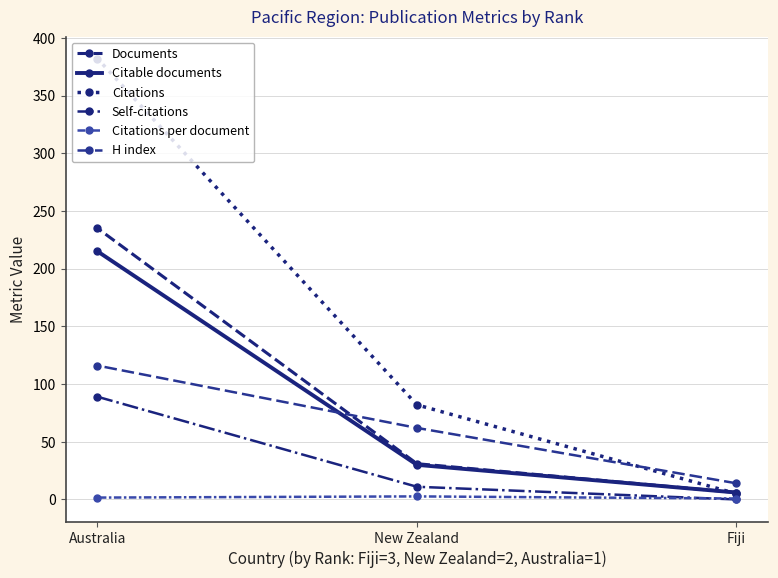

What position from the right is Fiji?

1